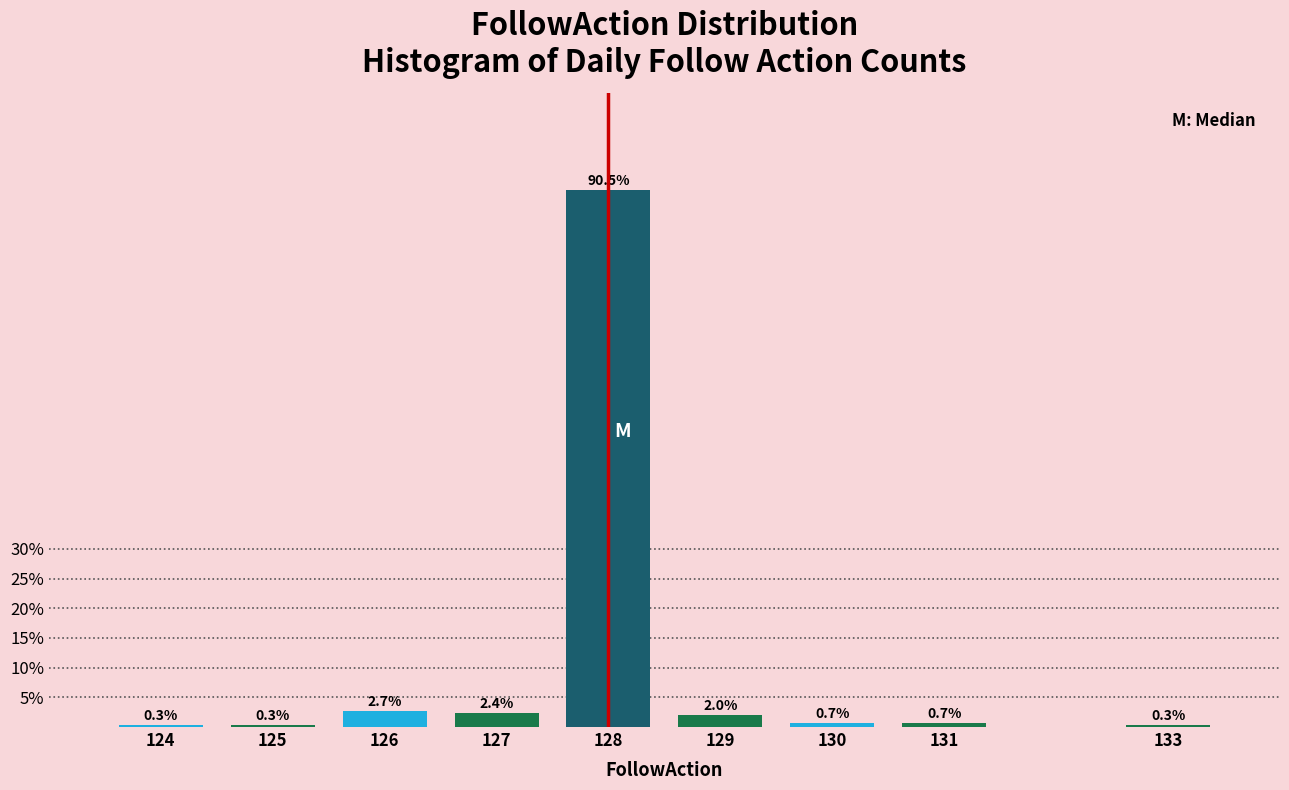

Reading left to right, what are all the values shown in this chart?

0.3	0.3	2.7	2.4	90.5	2.0	0.7	0.7	0.3